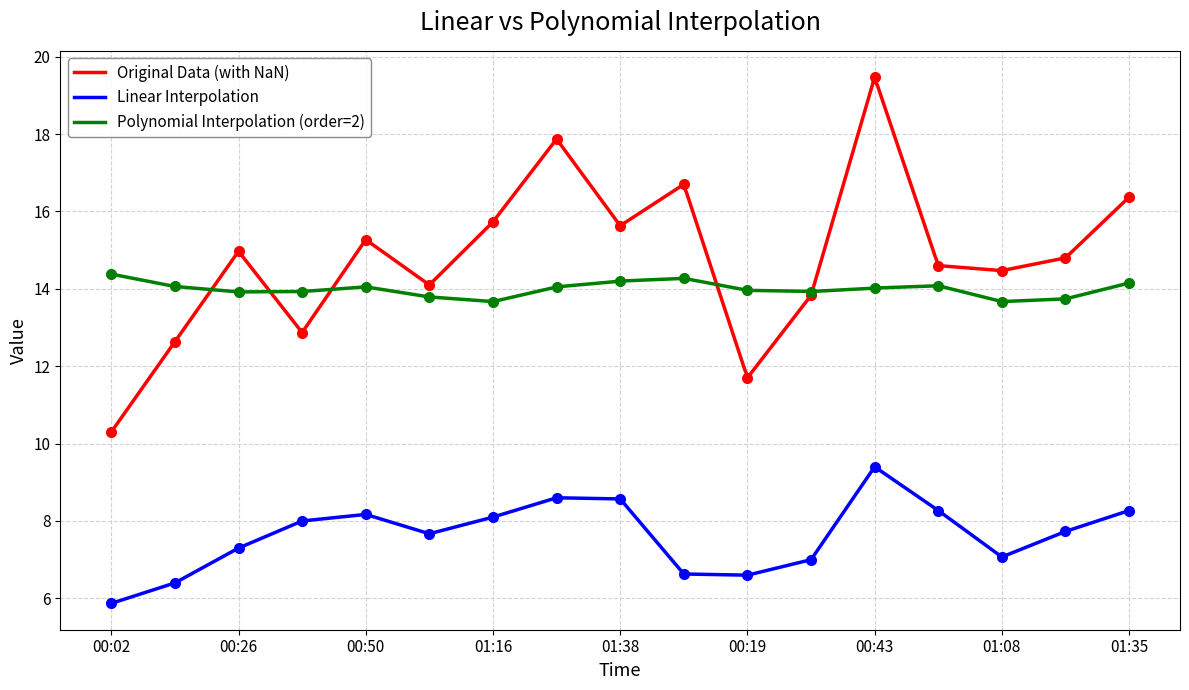

How many series are shown in this chart?

3